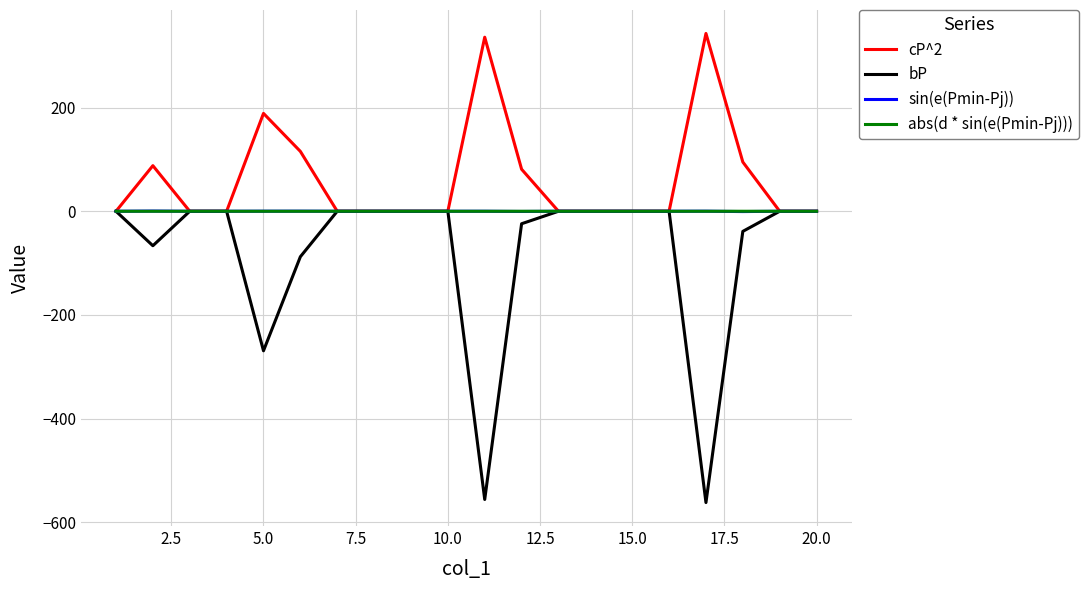

Which series has the largest total across all categories?

cP^2